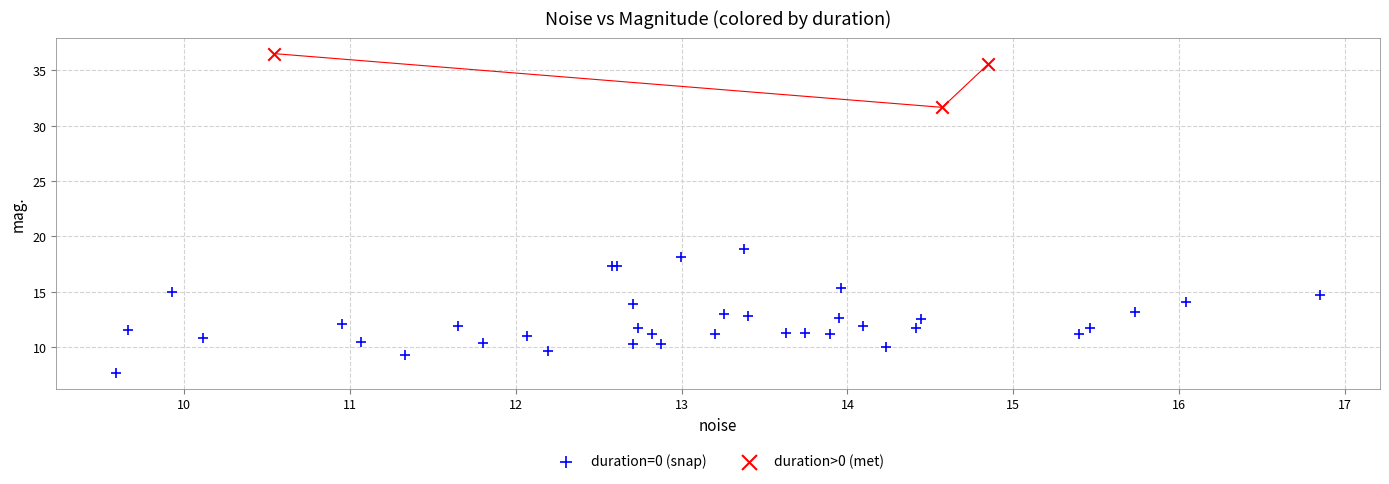

Which series has the largest Y range (max minus min)?

duration=0 (snap)